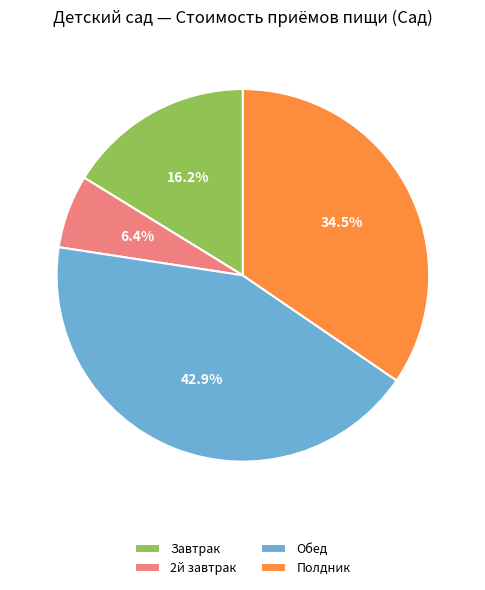

How many segments does this pie chart have?

4